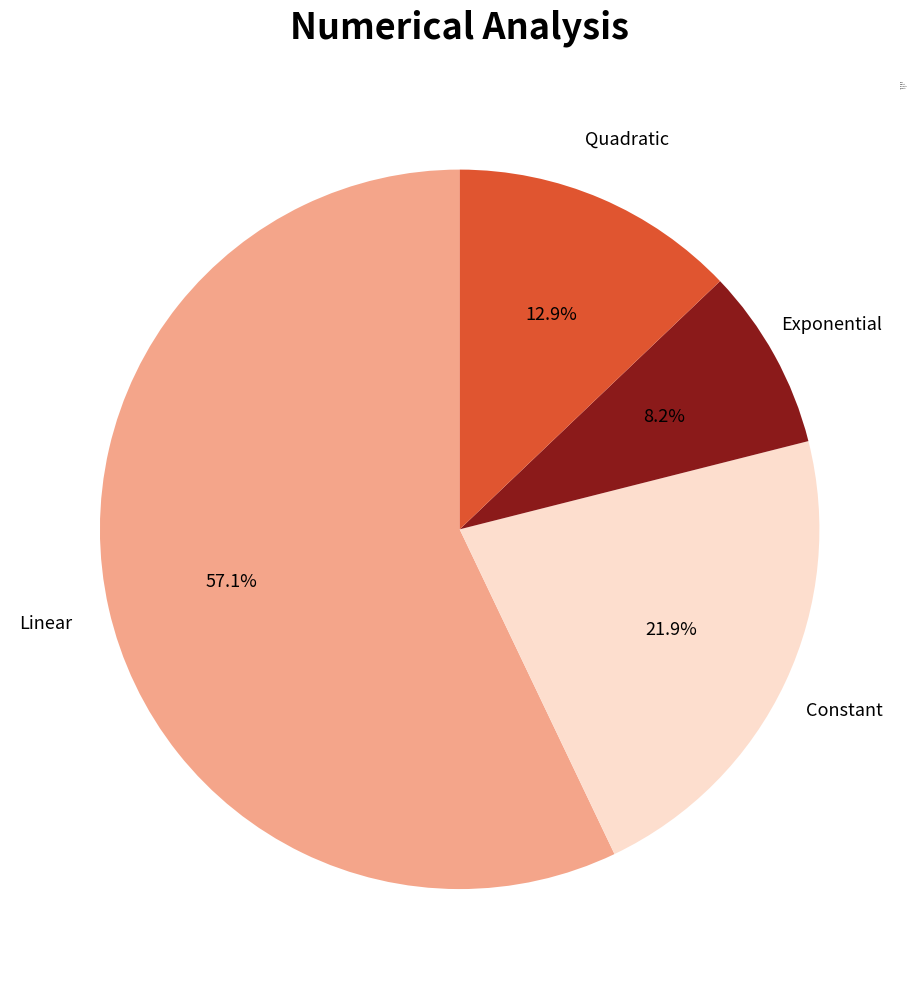

Which category has the smallest portion of the pie?

Exponential